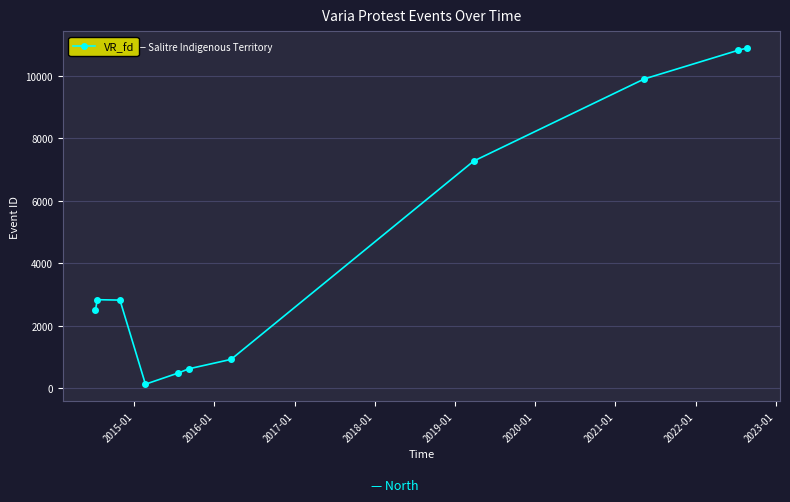

What is the maximum value shown in the chart?

10900